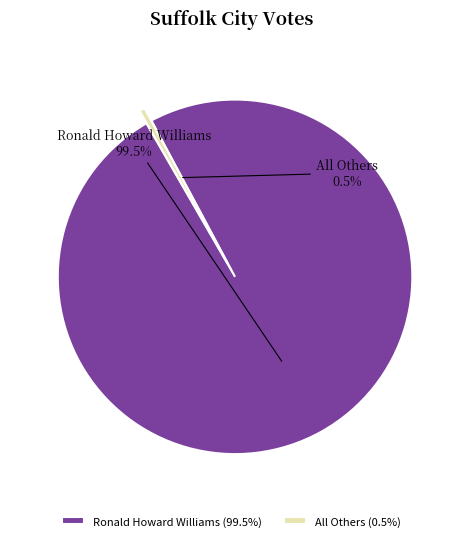

Does All Others represent more than half of the total?

No